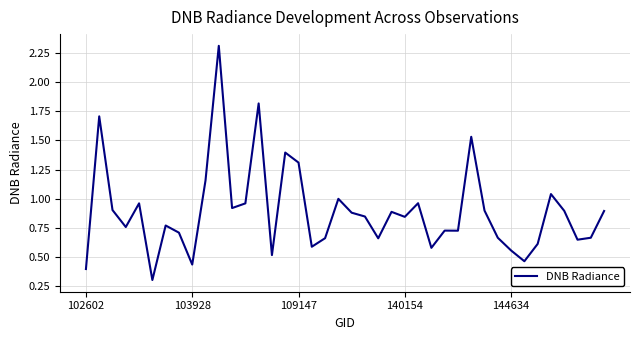

What is the smallest value displayed?

0.3